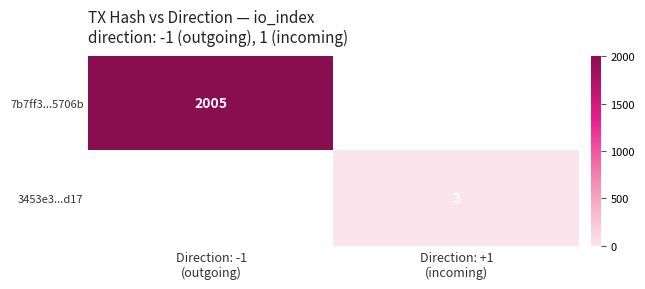

At which label does 3453e3...d17 reach its minimum?

Direction: -1 (outgoing)